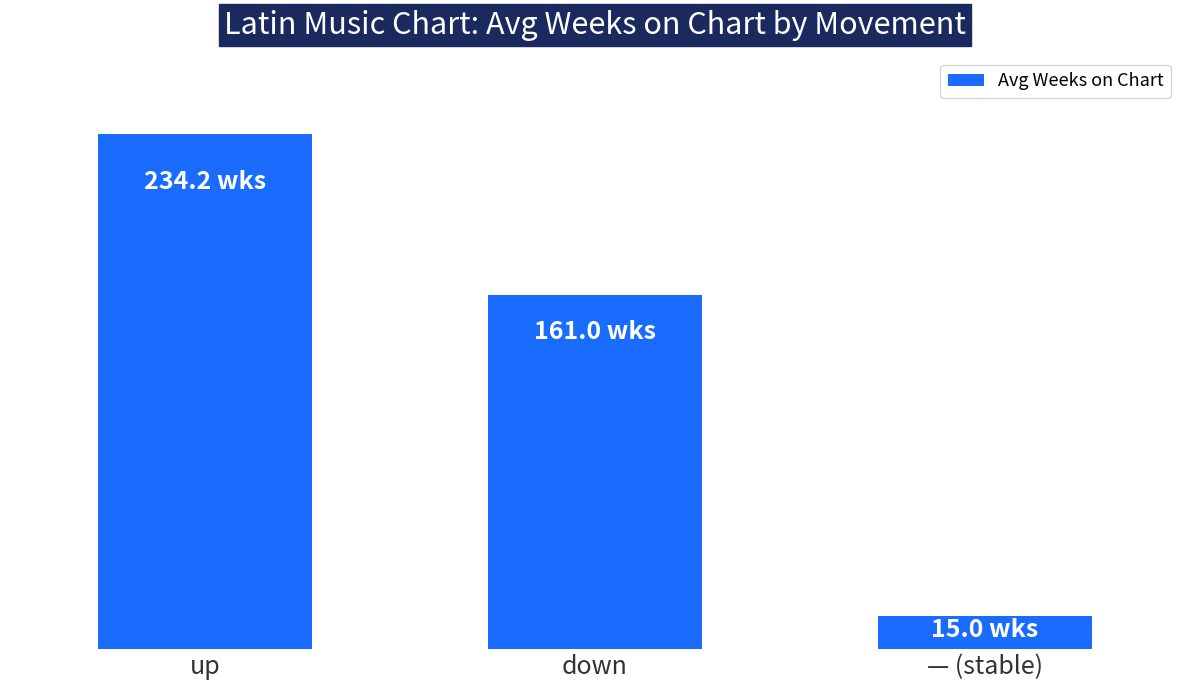

Reading left to right, transcribe all the data shown in this chart.

up=234.2	down=161.0	— (stable)=15.0